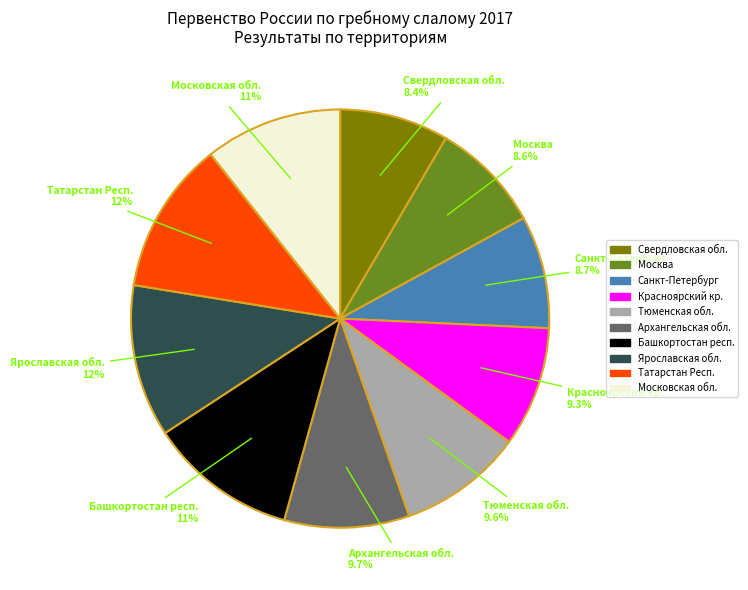

Approximately how many times larger is the value at Москва compared to Башкортостан респ.?

0.7